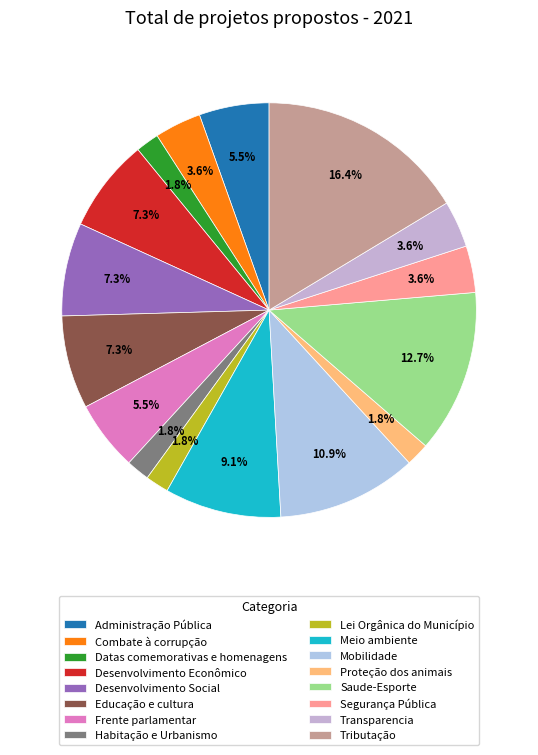

Count the number of slices in the pie.

16